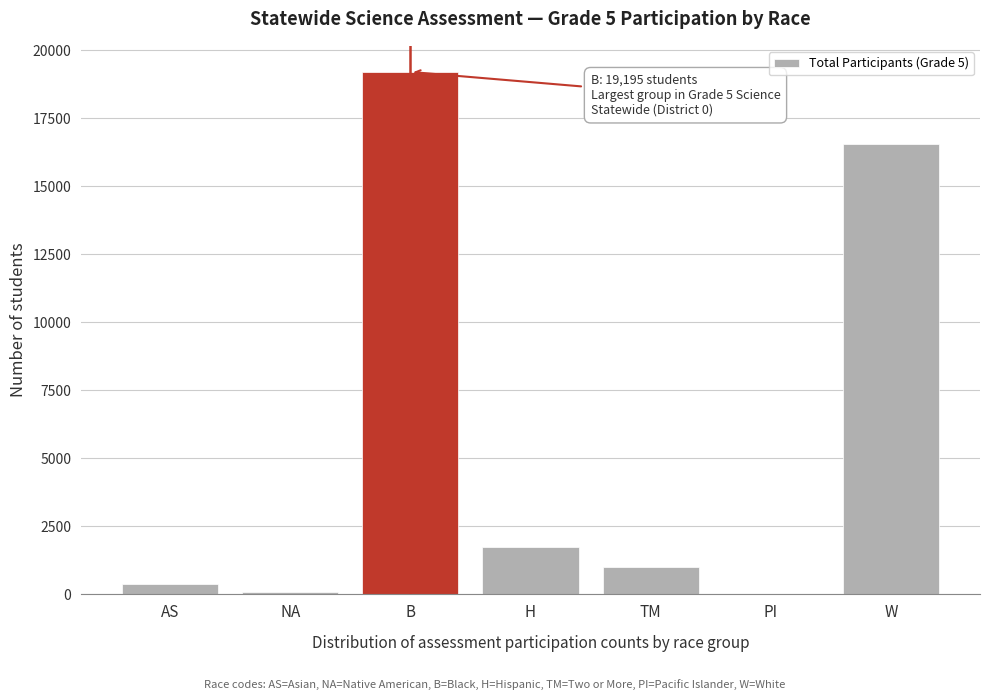

Where is the data nearest to the value 9613?

W